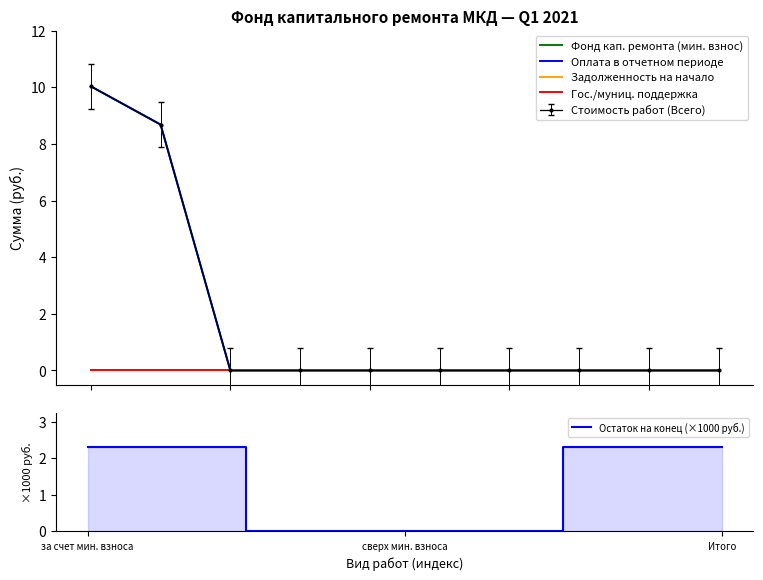

What is the difference between the maximum and second lowest values in the Фонд кап. ремонта (мин. взнос) series?

10.0